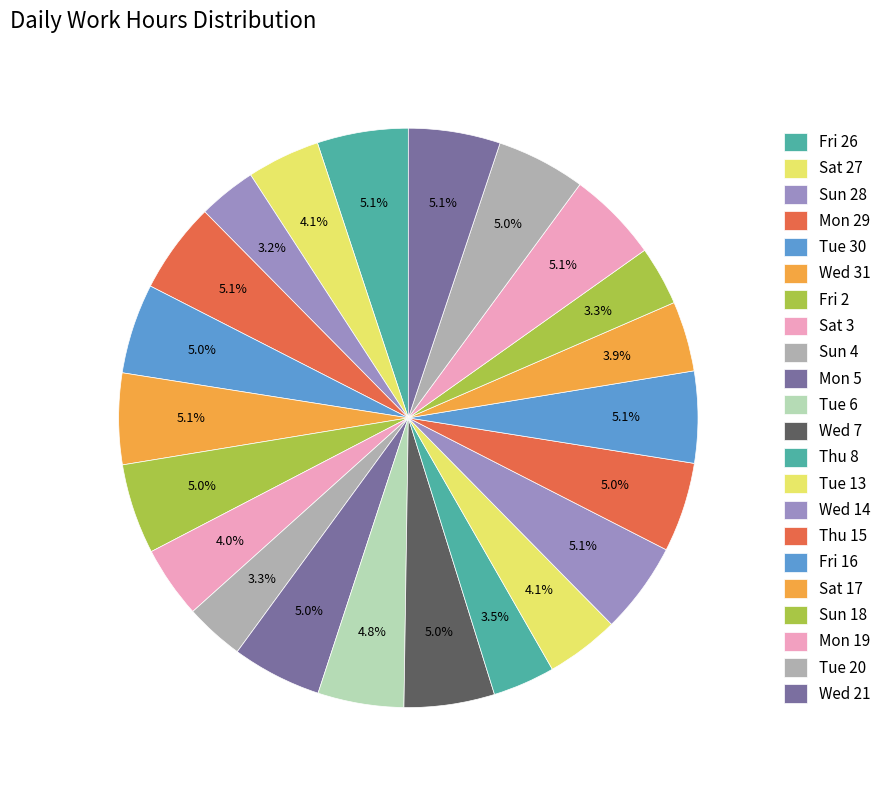

How many slices are in this pie chart?

22